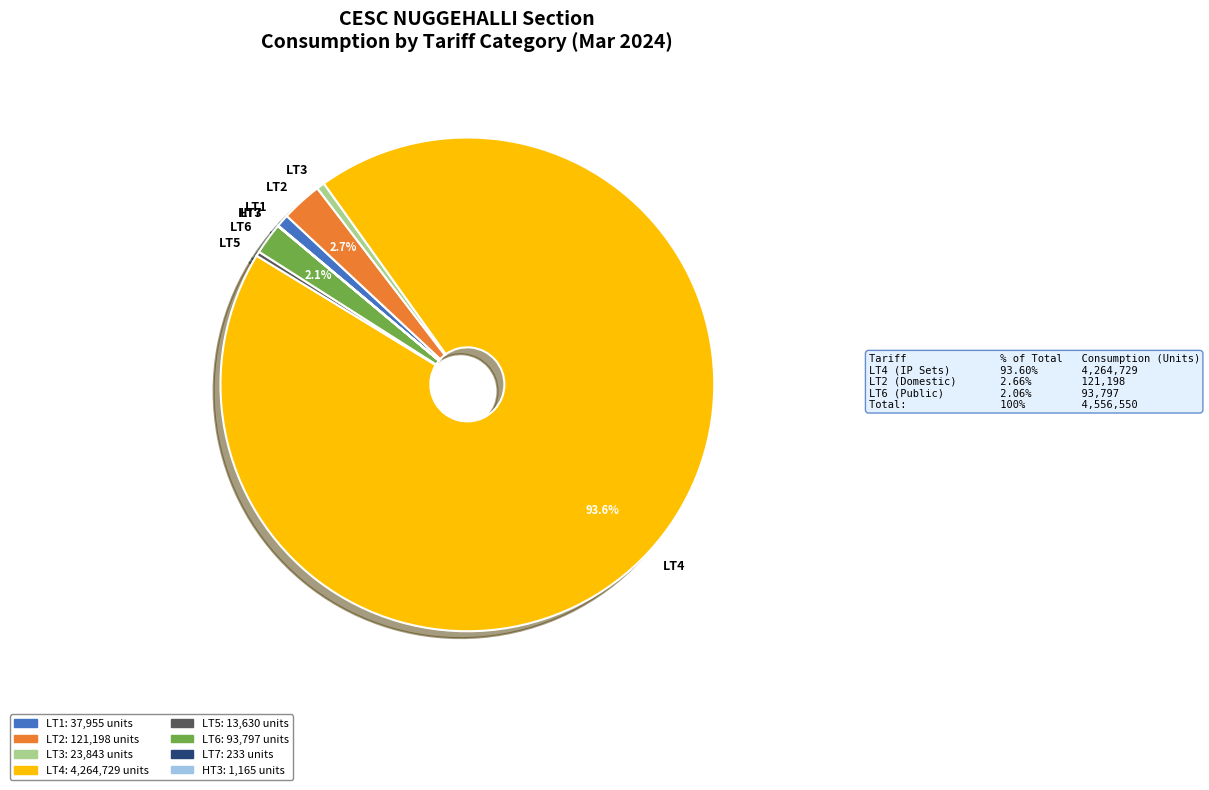

What is the largest slice in the pie chart?

LT4